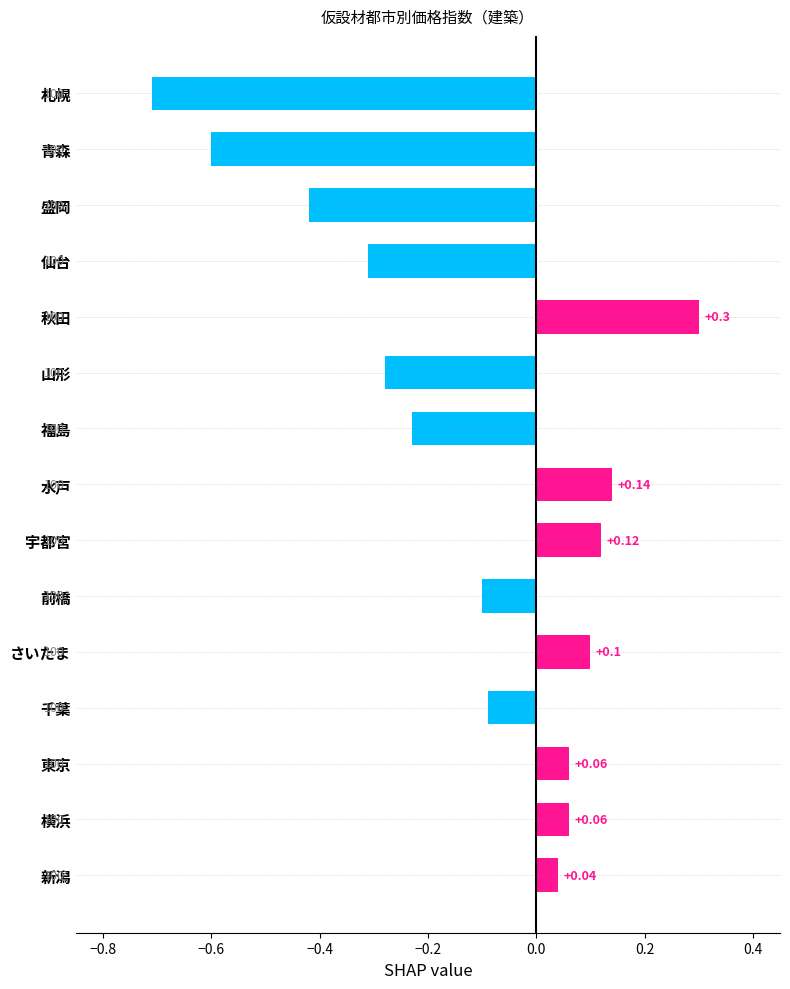

Which has a higher value, 宇都宮 or 前橋?

宇都宮